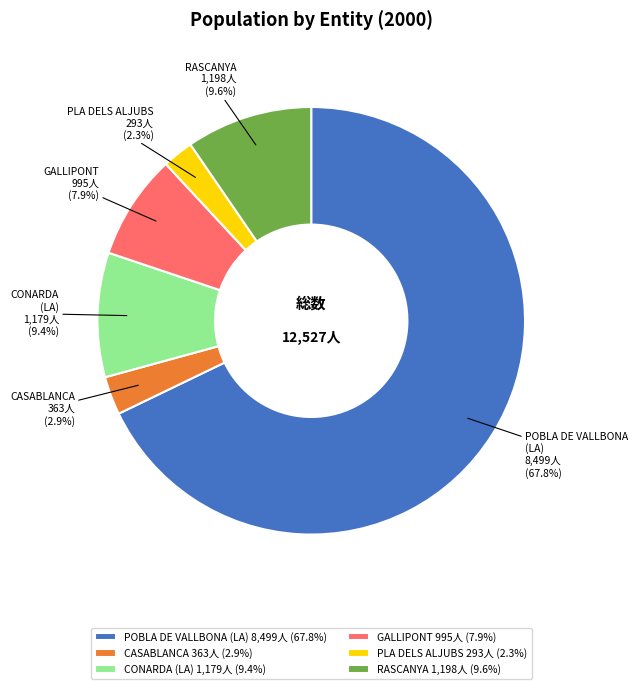

Is GALLIPONT the majority of the pie?

No